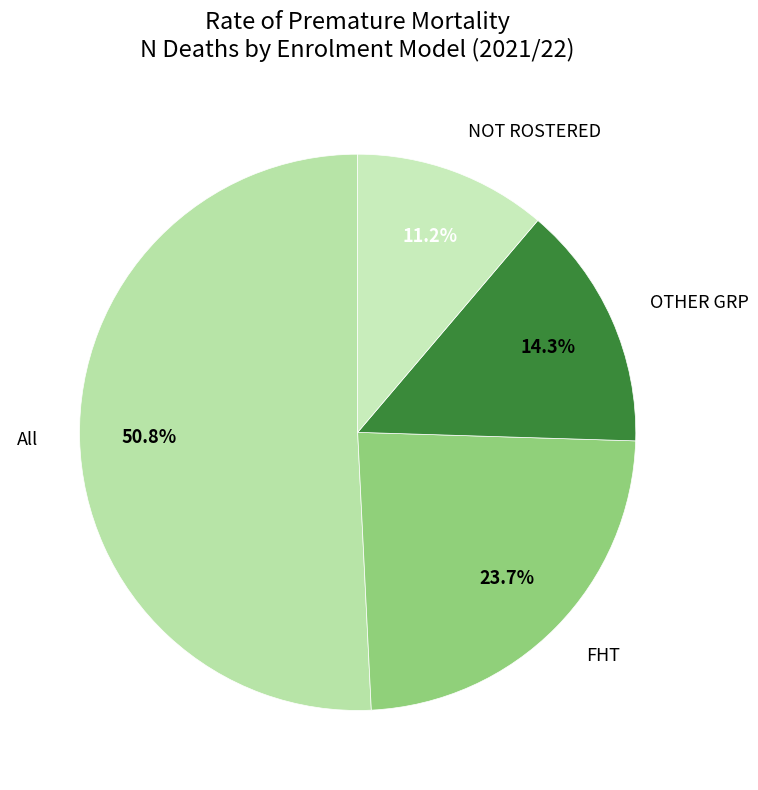

Which category has the smallest portion of the pie?

NOT ROSTERED